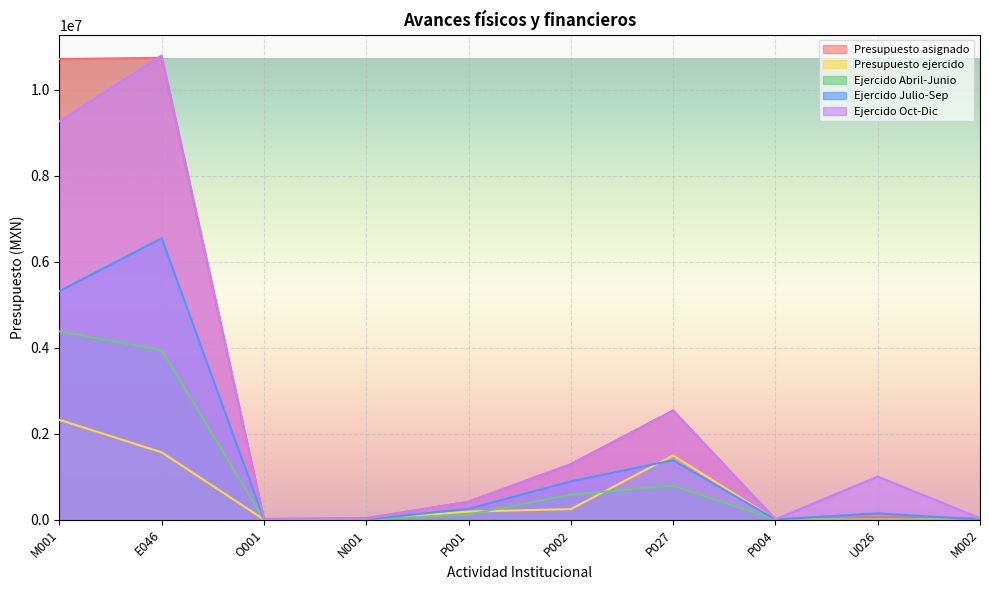

Reading right to left, list all the values displayed in this chart.

Presupuesto asignado: M002=30000.0	U026=58000.0	P004=4500.0	P027=2535451.0	P002=1287405.0	P001=414980.0	N001=31000.0	O001=15000.0	E046=10741610.0	M001=10710623.0
Presupuesto ejercido: M002=0.0	U026=0.0	P004=0.0	P027=1490457.7	P002=242455.5	P001=184600.0	N001=0.0	O001=0.0	E046=1562643.1	M001=2319629.8
Ejercido Abril-Junio: M002=0.0	U026=0.0	P004=0.0	P027=786002.0	P002=579870.2	P001=118014.3	N001=0.0	O001=0.0	E046=3939279.0	M001=4377903.6
Ejercido Julio-Sep: M002=0.0	U026=143200.0	P004=2000.0	P027=1380158.6	P002=886783.6	P001=250537.2	N001=0.0	O001=5000.0	E046=6542069.0	M001=5313210.0
Ejercido Oct-Dic: M002=30000.0	U026=1000000.0	P004=4500.0	P027=2535451.0	P002=1287405.0	P001=414980.0	N001=17386.8	O001=9929.4	E046=10794011.1	M001=9263627.8